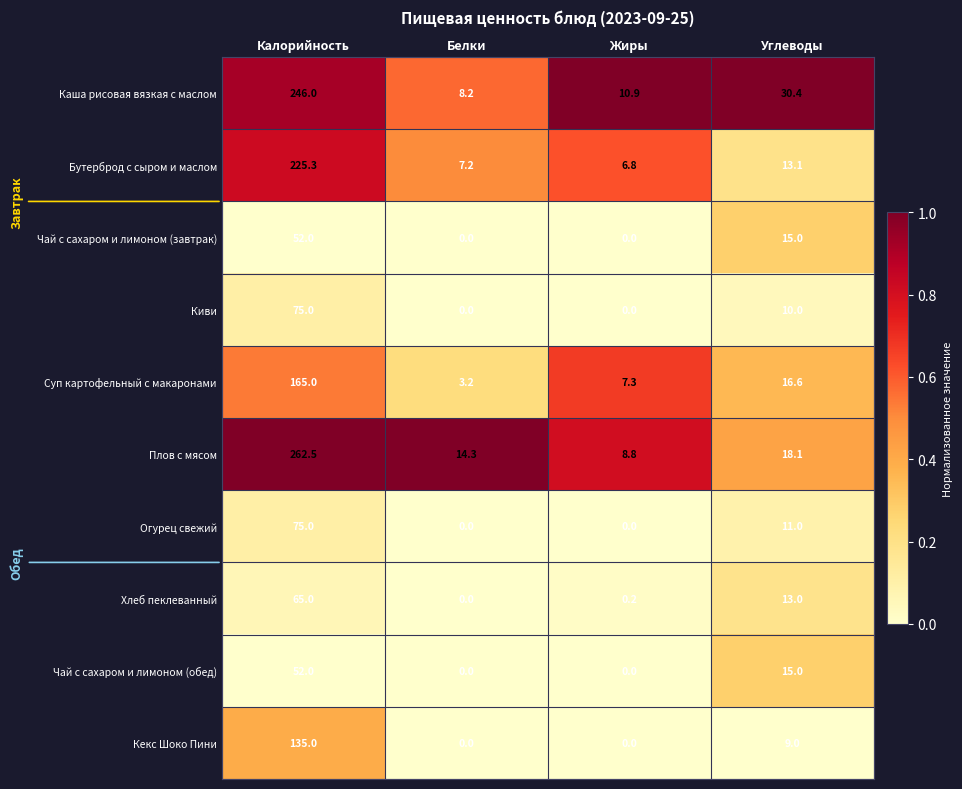

Where is Чай с сахаром и лимоном (обед) nearest to the value 26?

Углеводы